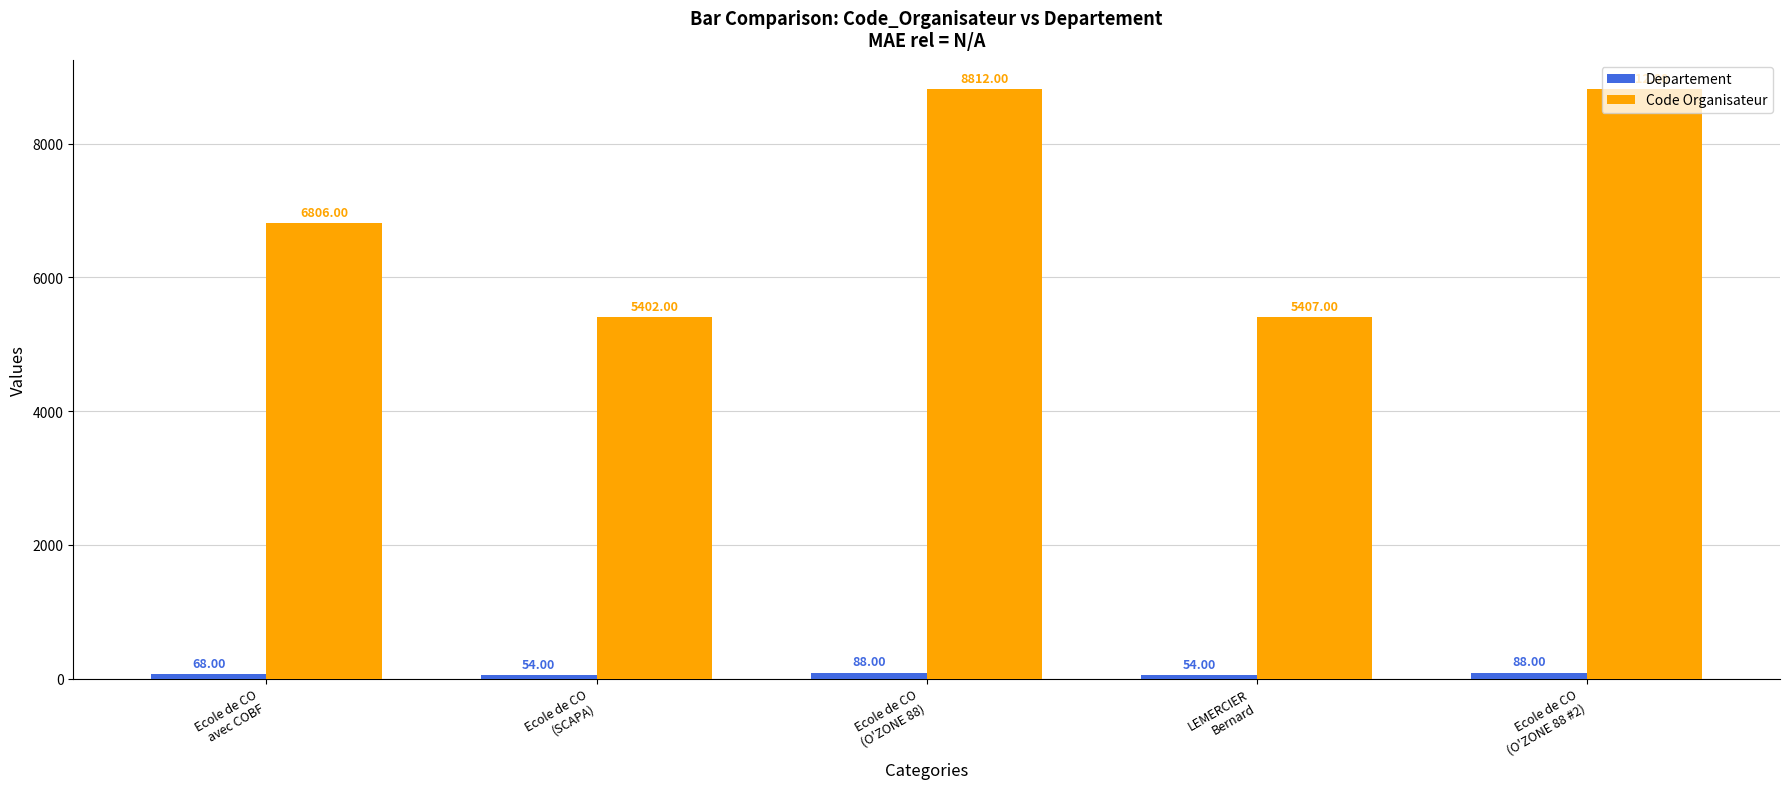

What is the total value across all series at Ecole de CO
(O'ZONE 88)?

8900